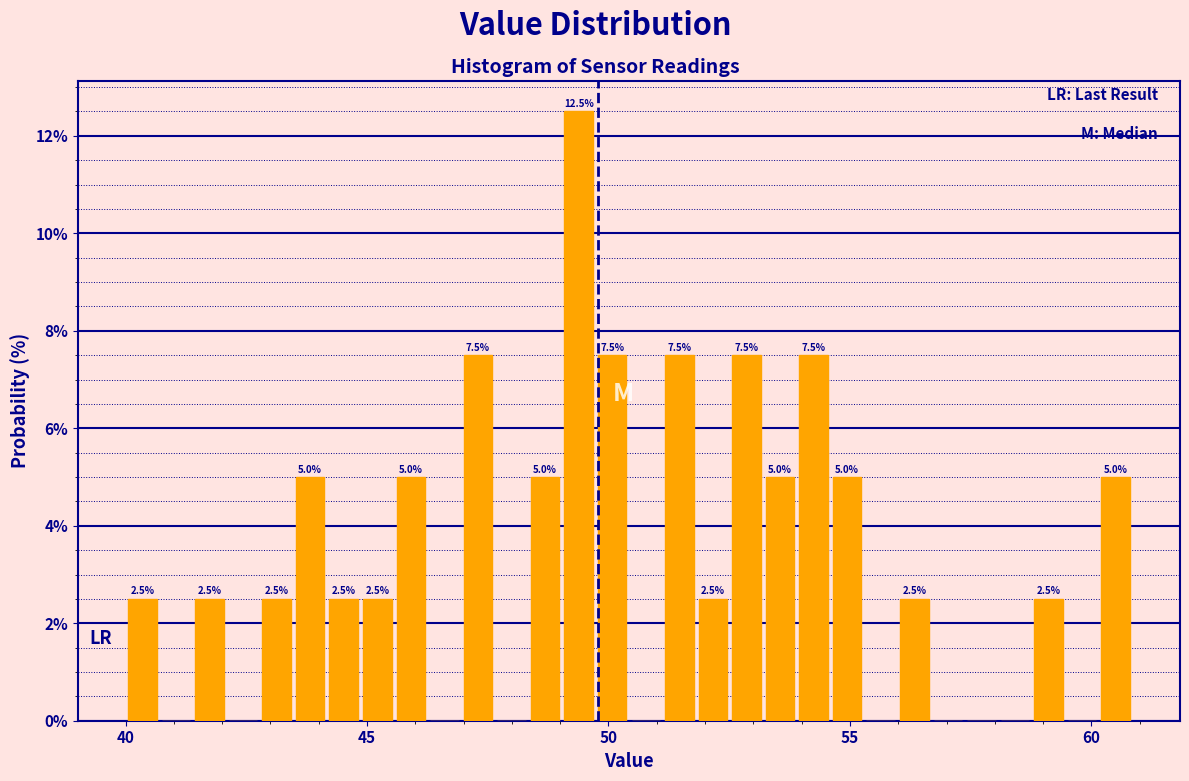

Read against the x-axis, roughly where is the centre of the tallest bar?

49.5